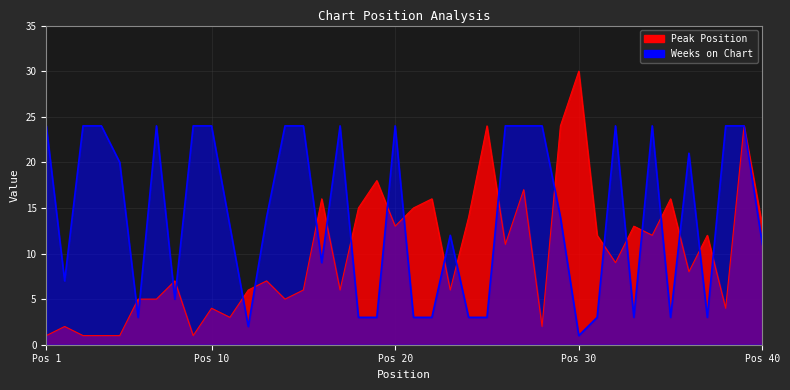

Which series has the largest range (max minus min)?

Peak Position